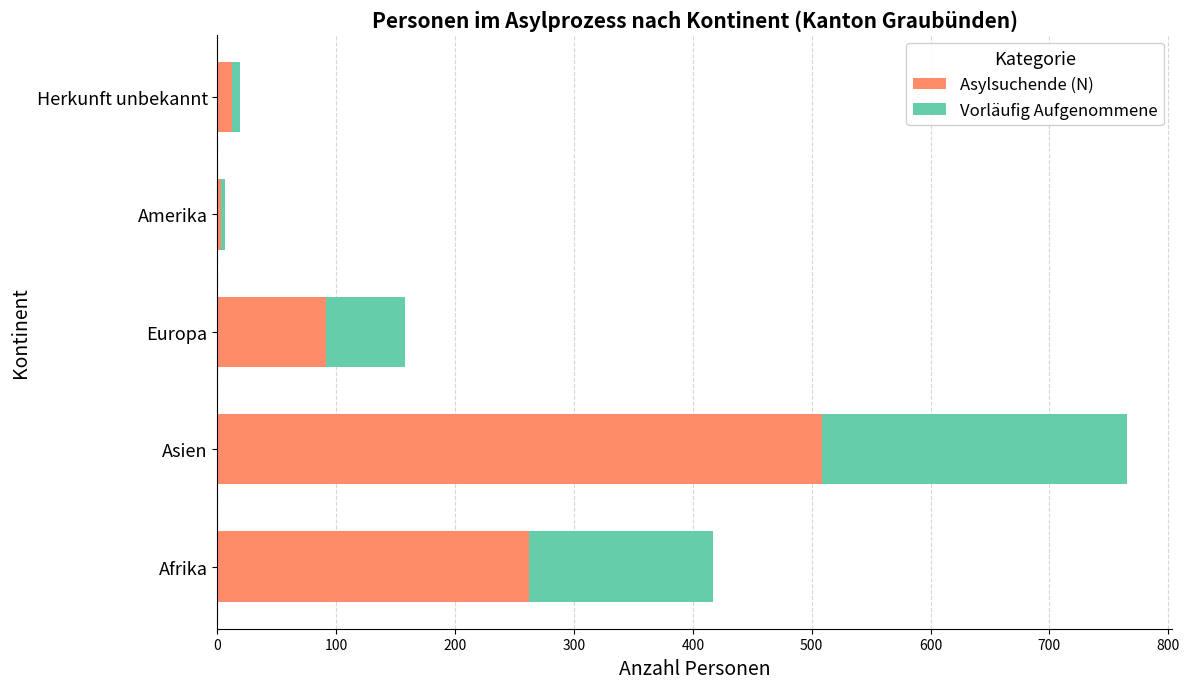

Is it true that Asylsuchende (N) equals 509 at Asien?

True